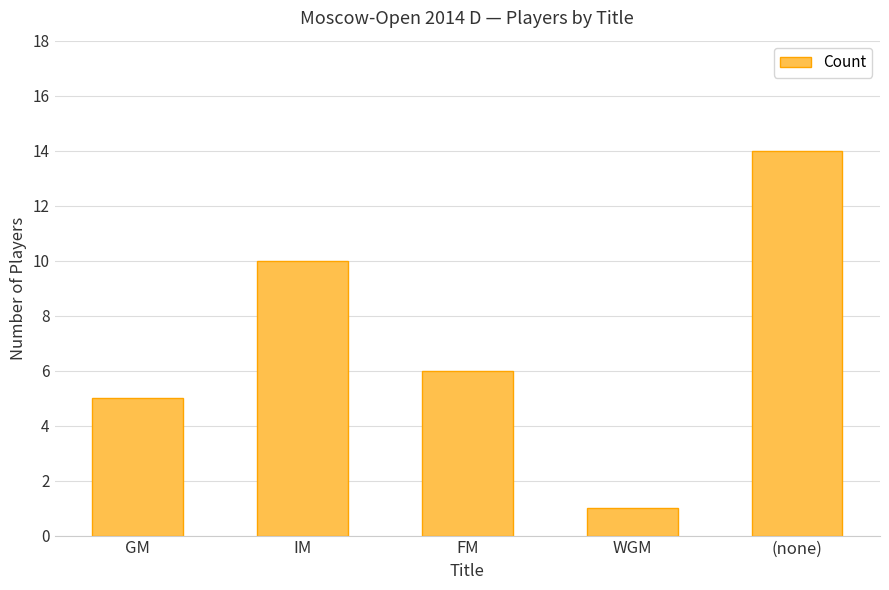

What position from the left is IM?

2